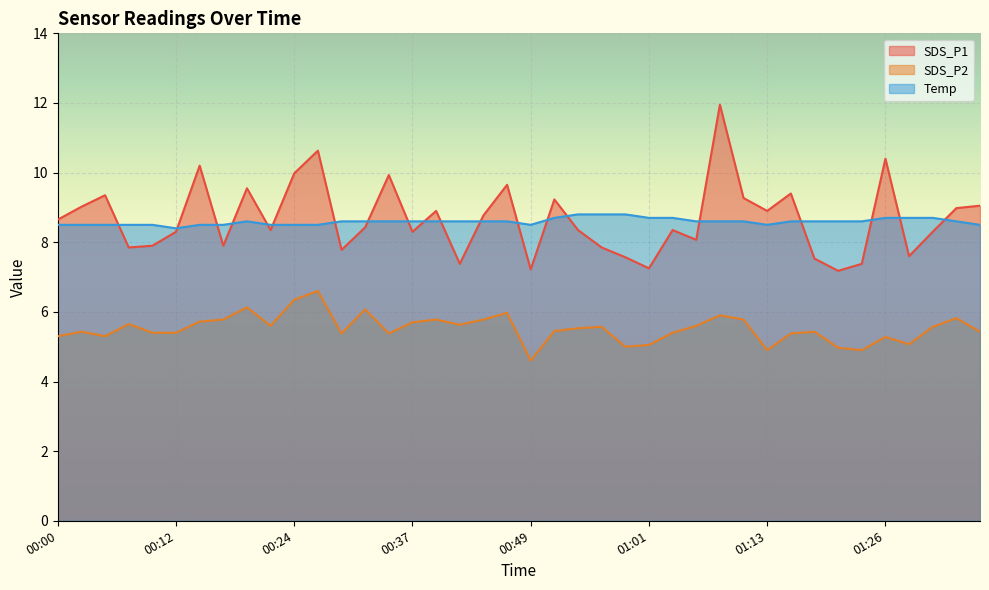

What is the label of the 2nd point from the left?

00:02